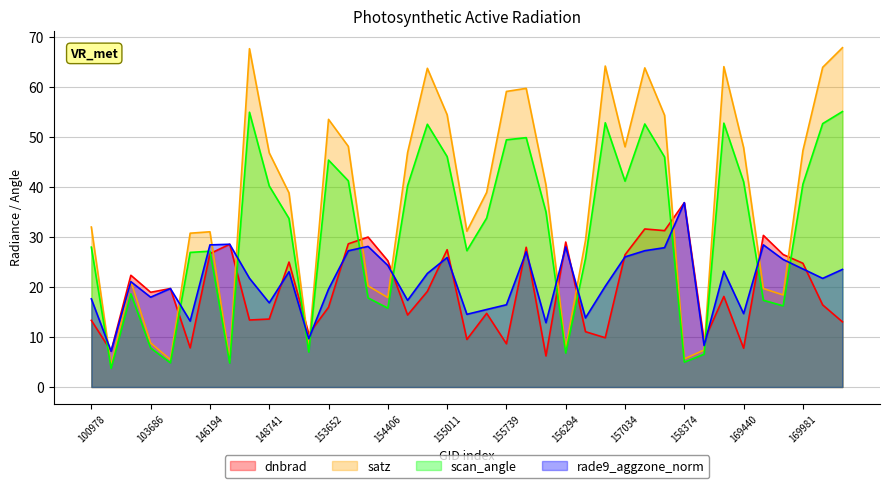

What are all the series names shown in the legend?

dnbrad, satz, scan_angle, rade9_aggzone_norm